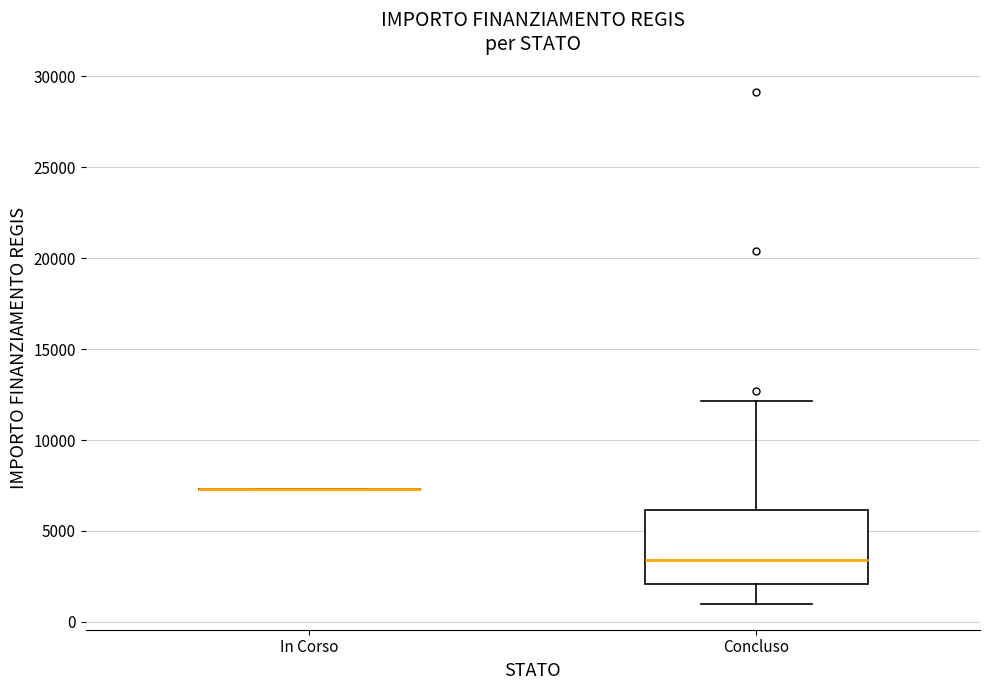

Reading left to right, read every box against the y-axis: the position of its median line, the range the box covers, and the ends of its whiskers. The values are not printed on the chart, so give them approximately, as read against the axis.

In Corso: box collapsed to a line at 7500, whiskers 7500 to 7500
Concluso: median 3500, box 2000 to 6000, whiskers 1000 to 12000